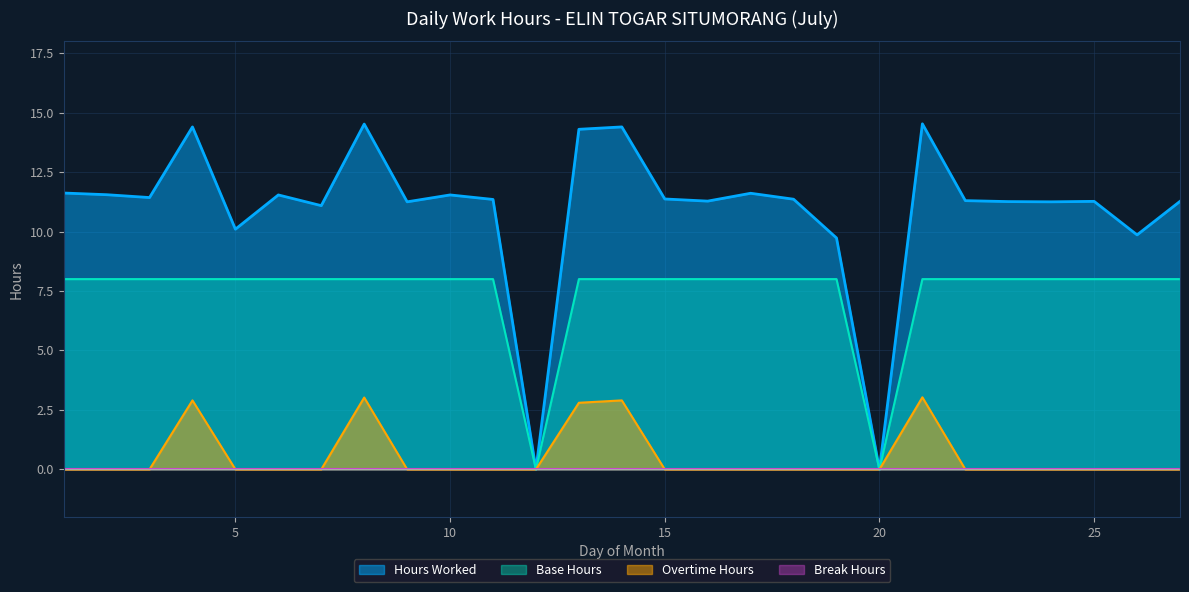

True or false: Base Hours and Overtime Indicator cross at least once.

False